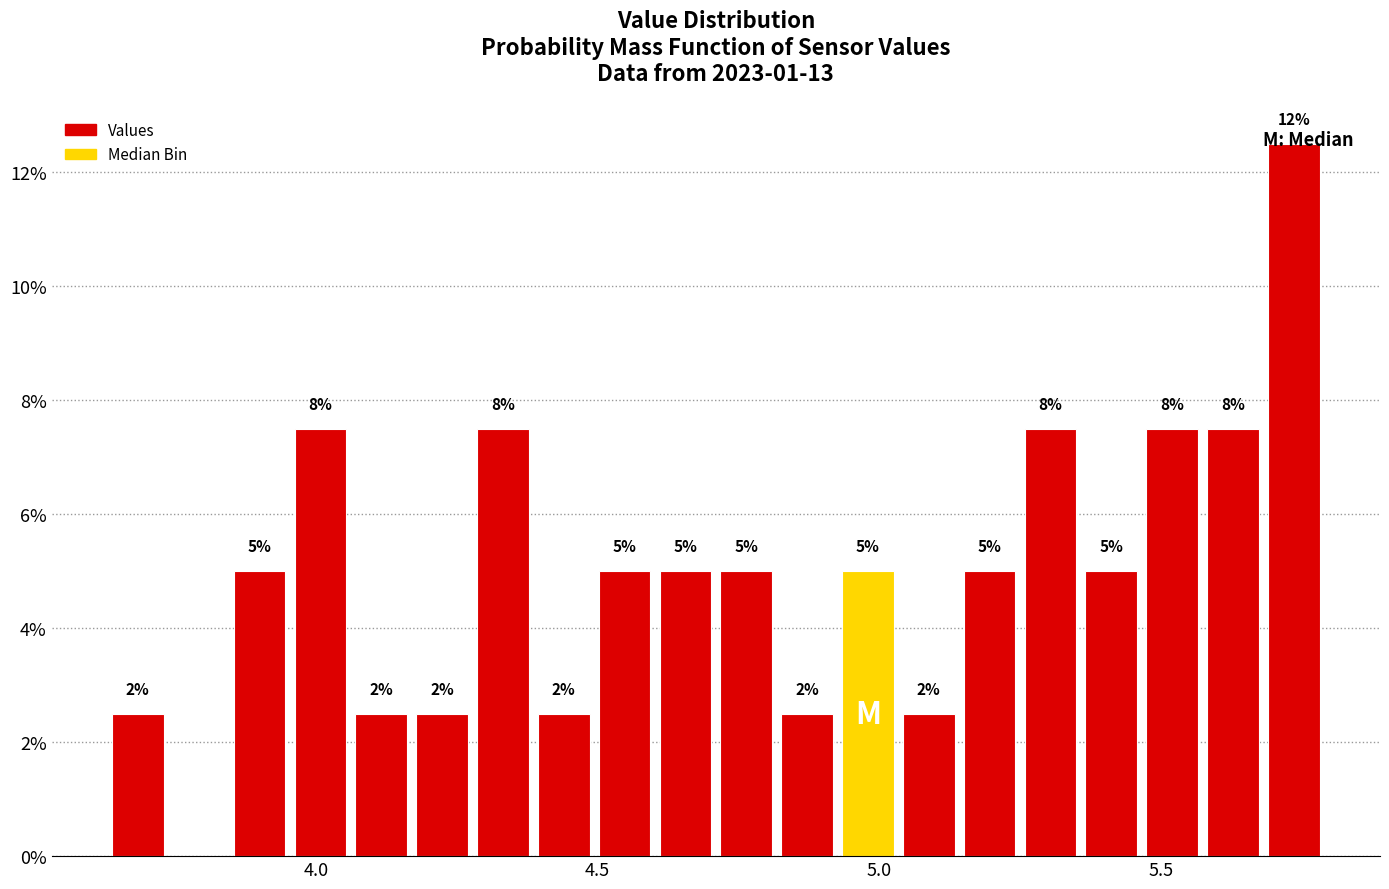

Read against the x-axis, roughly where is the centre of the tallest bar?

5.75